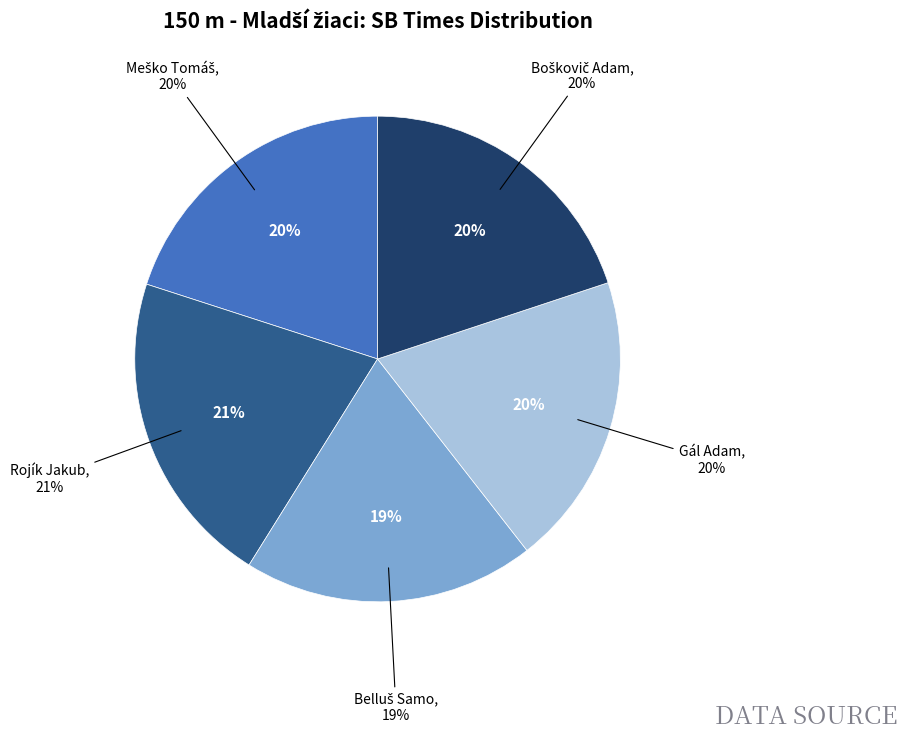

How many slices are in this pie chart?

5